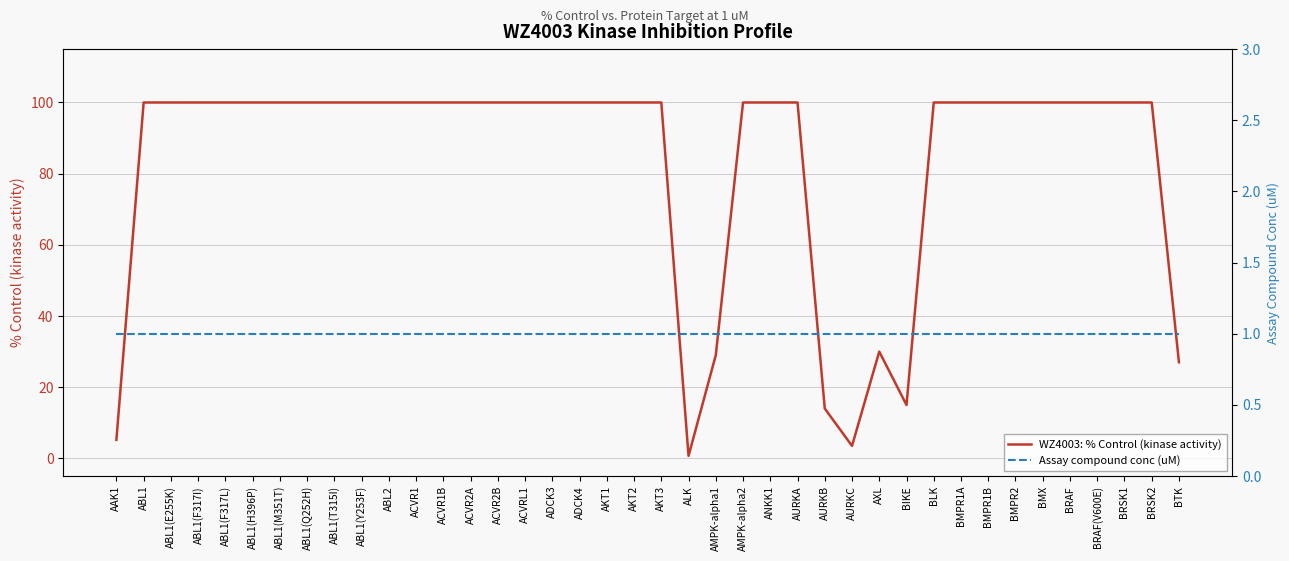

True or false: WZ4003: % Control (kinase activity) has more than 1 interior local peaks.

False